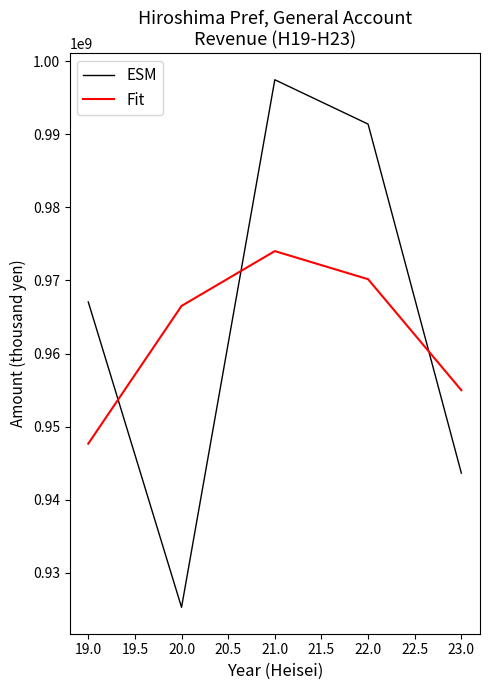

The value of Fit at 23.0 is 954978030.3. True or false?

True